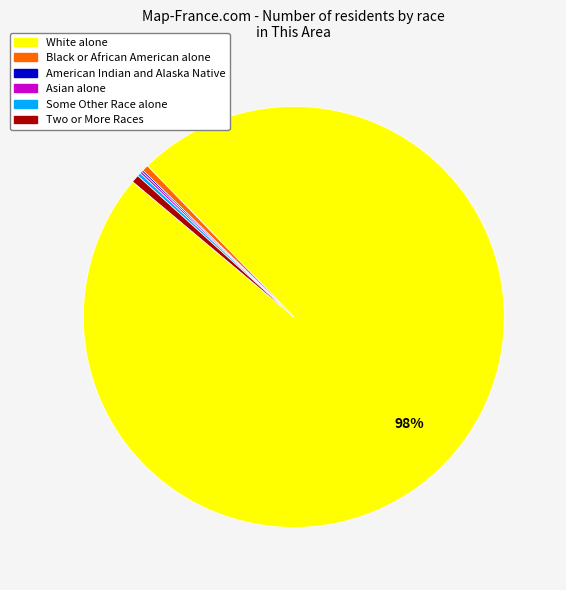

Is it true that White alone is 98% of the pie?

True